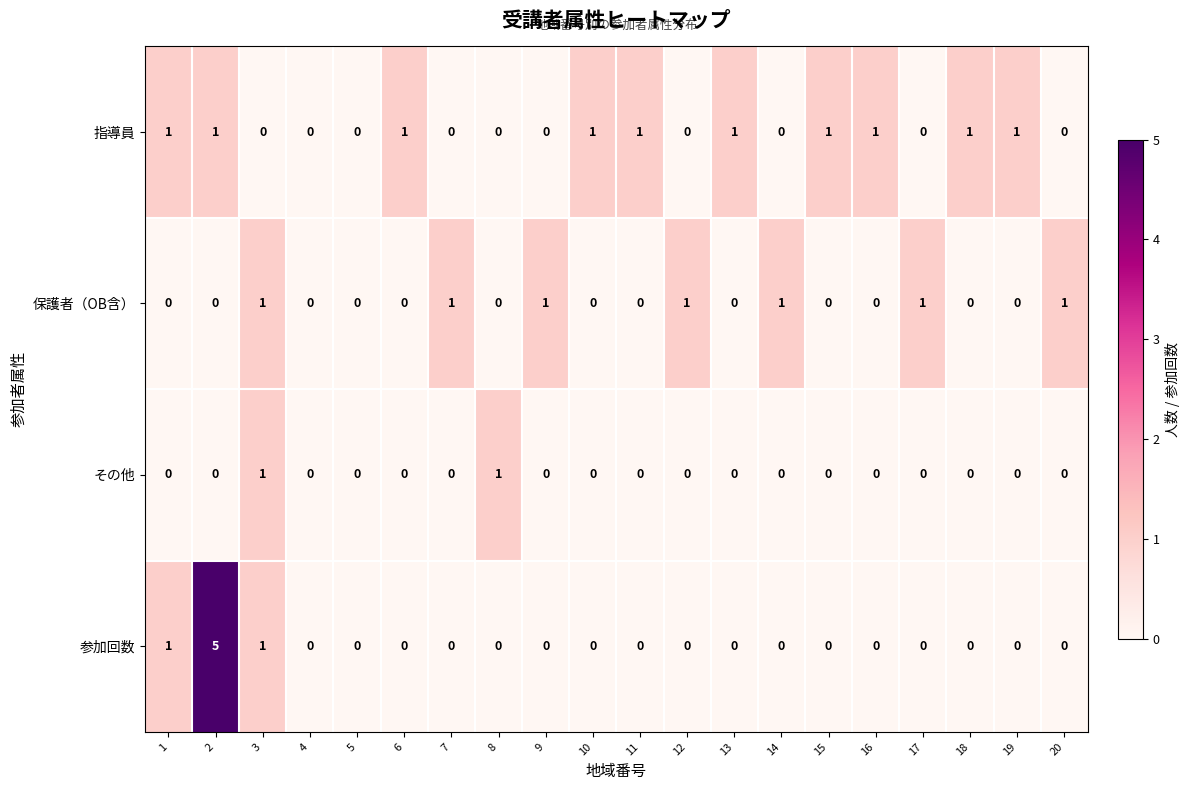

What is the maximum value shown in the chart?

5